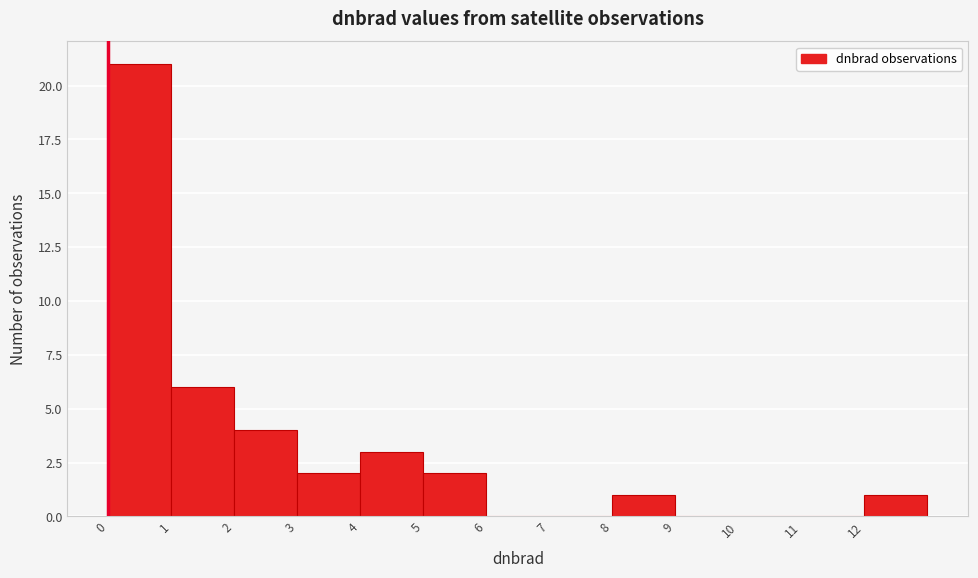

Reading left to right, transcribe this chart: for each bar, give the range it covers on the x-axis and its height. The values are not printed on the chart, so give them approximately, as read against the axis.

0 to 1: 21
1 to 2: 6
2 to 3: 4
3 to 4: 2
4 to 5: 3
5 to 6: 2
6 to 7: 0
7 to 8: 0
8 to 9: 1
9 to 10: 0
10 to 11: 0
11 to 12: 0
12 to 13: 1